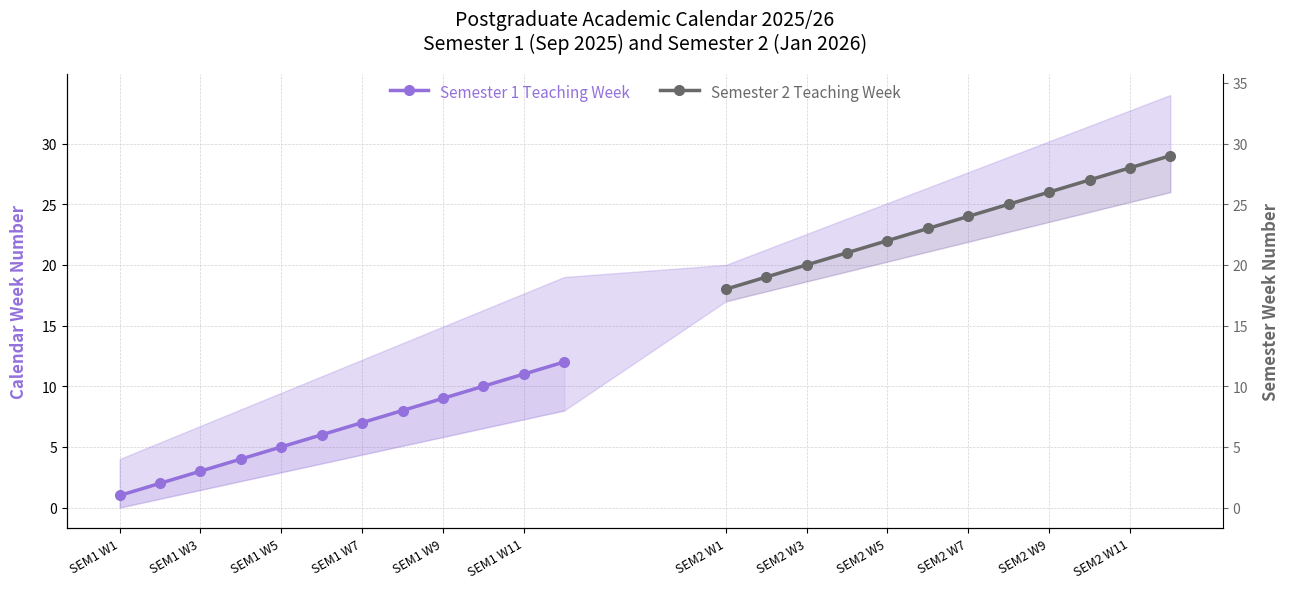

Between SEM1 W3 and SEM2 W3, which series saw the biggest shift?

Semester 1 Teaching Week